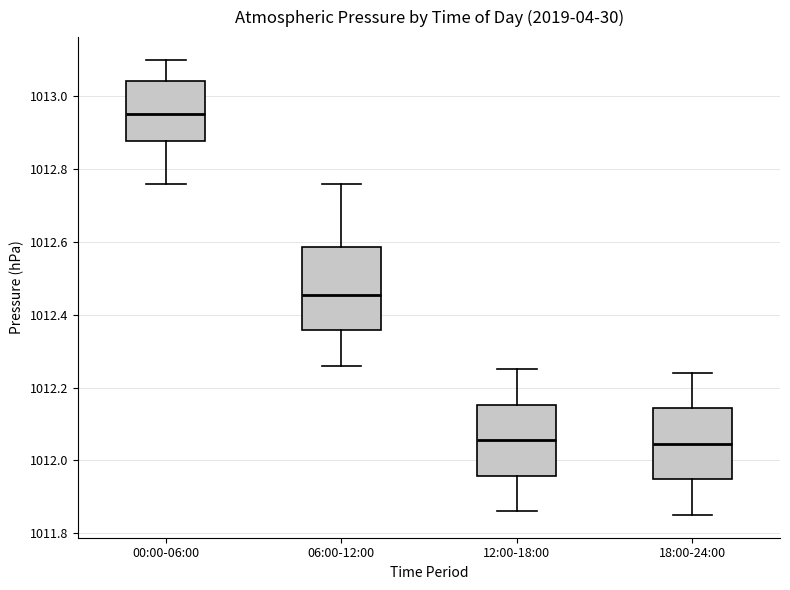

Which box has the highest median line?

00:00-06:00